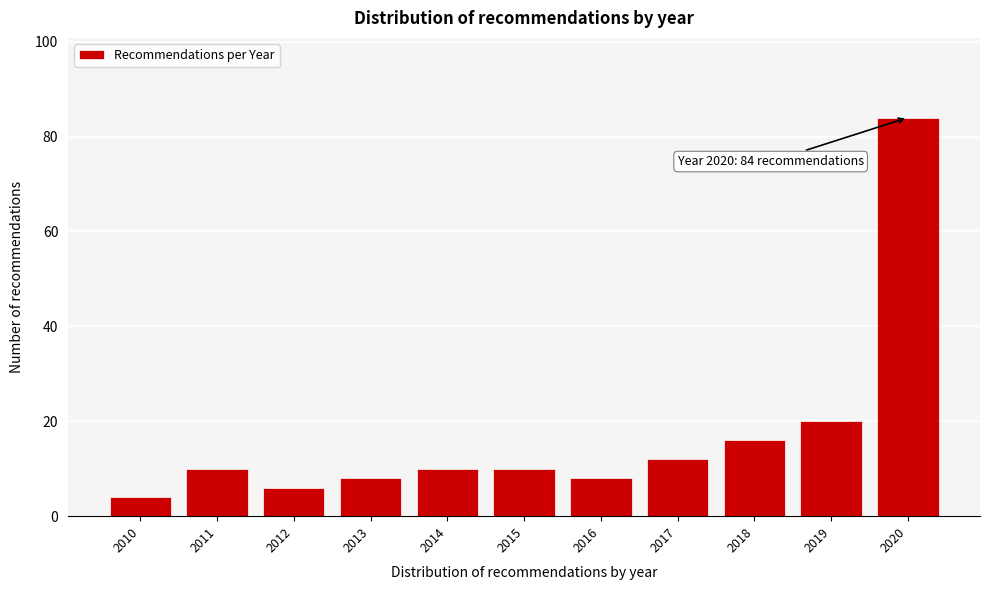

Reading right to left, transcribe all the data shown in this chart.

84	20	16	12	8	10	10	8	6	10	4